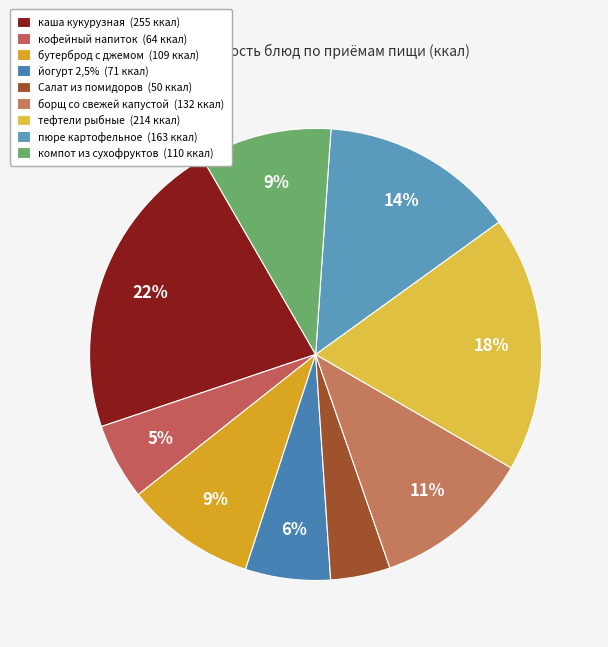

What is the largest slice in the pie chart?

каша кукурузная